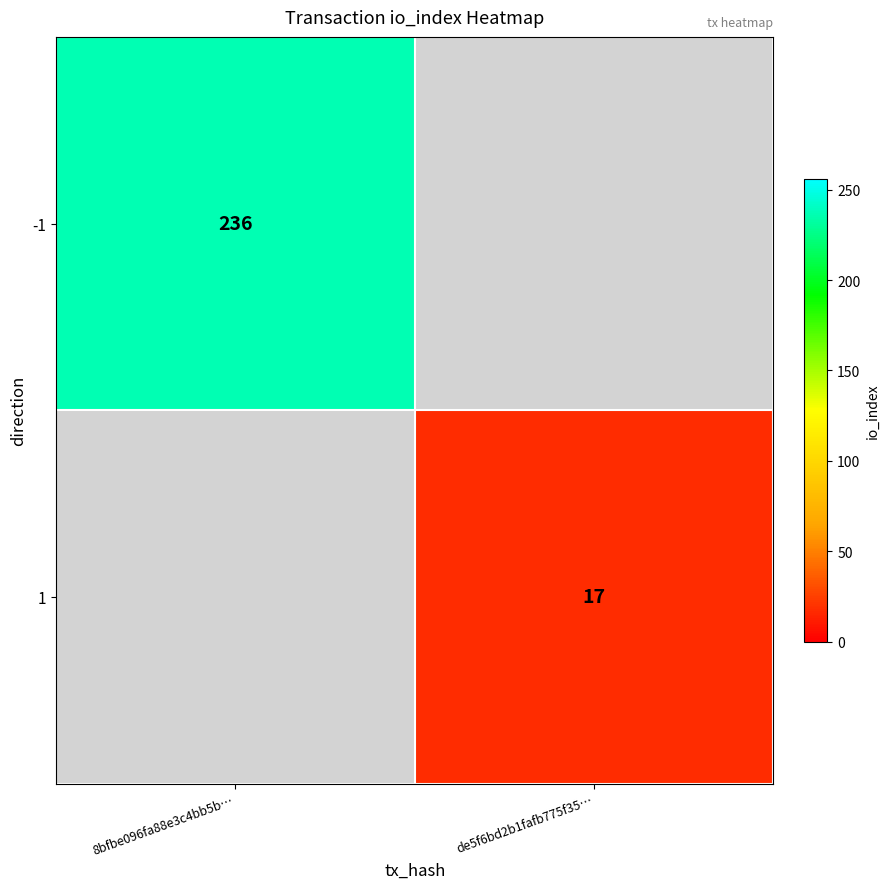

True or false: -1 has a value of 159 at 8bfbe096fa88e3c4bb5b….

False